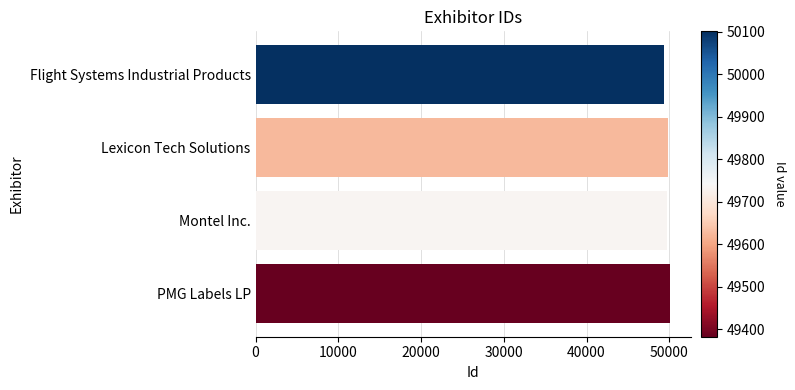

What is the sum of all values?

199090